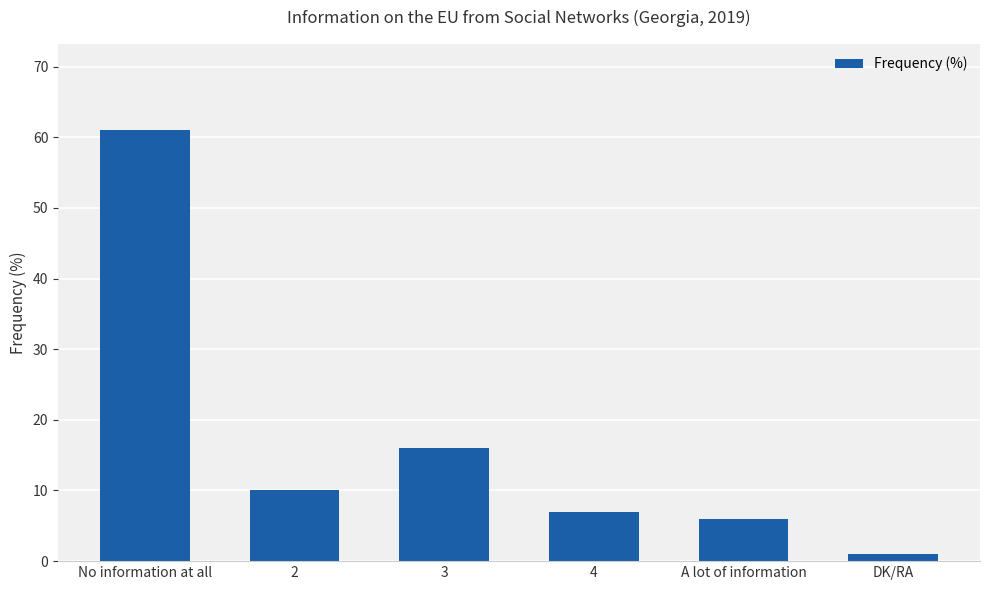

What is the change in value from 2 to 3?

+6